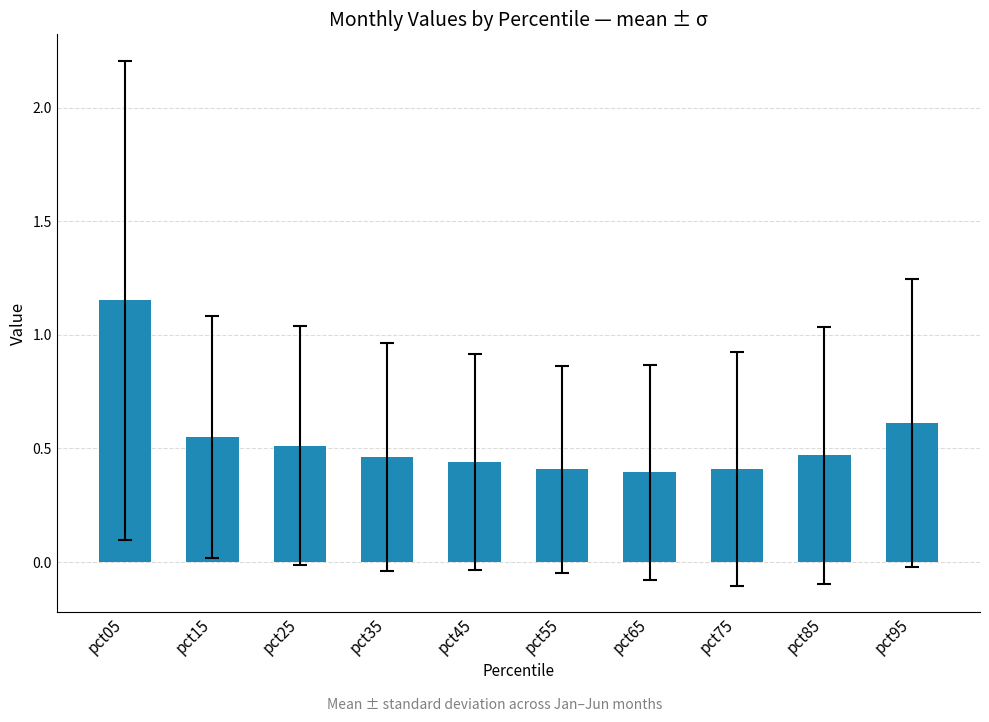

What is the change in value from pct75 to pct95?

+0.2